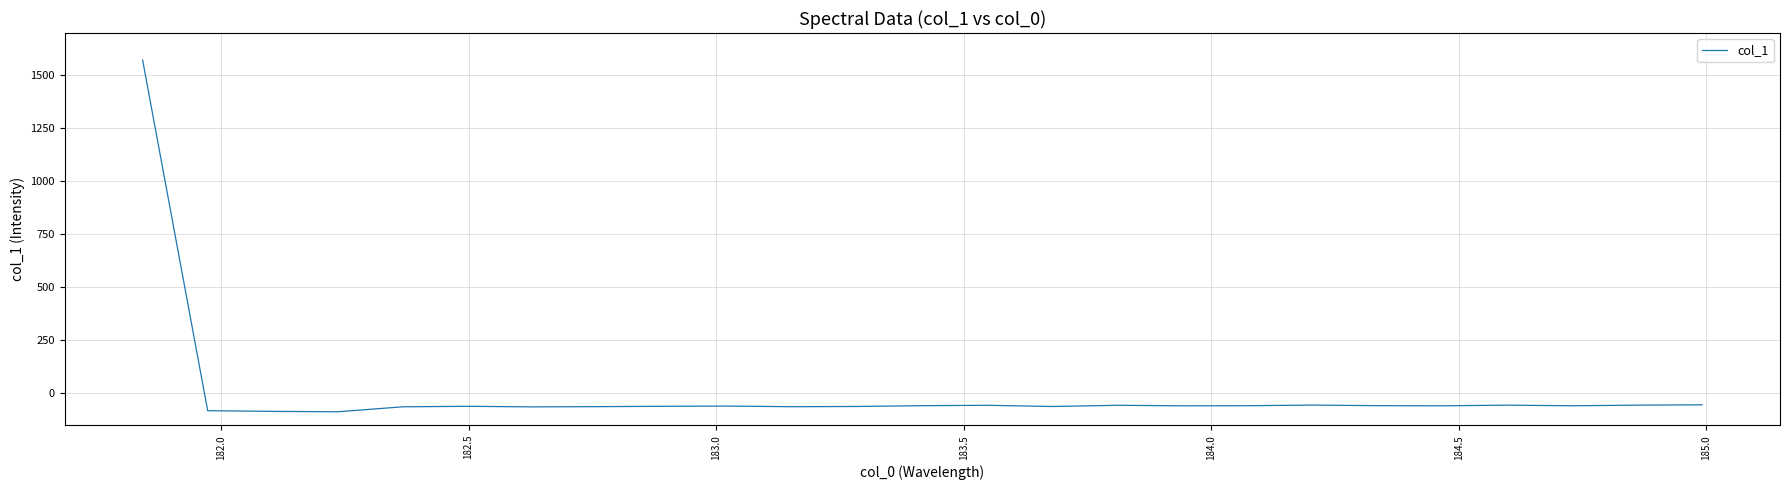

What is the difference between the maximum and minimum values?

1658.8